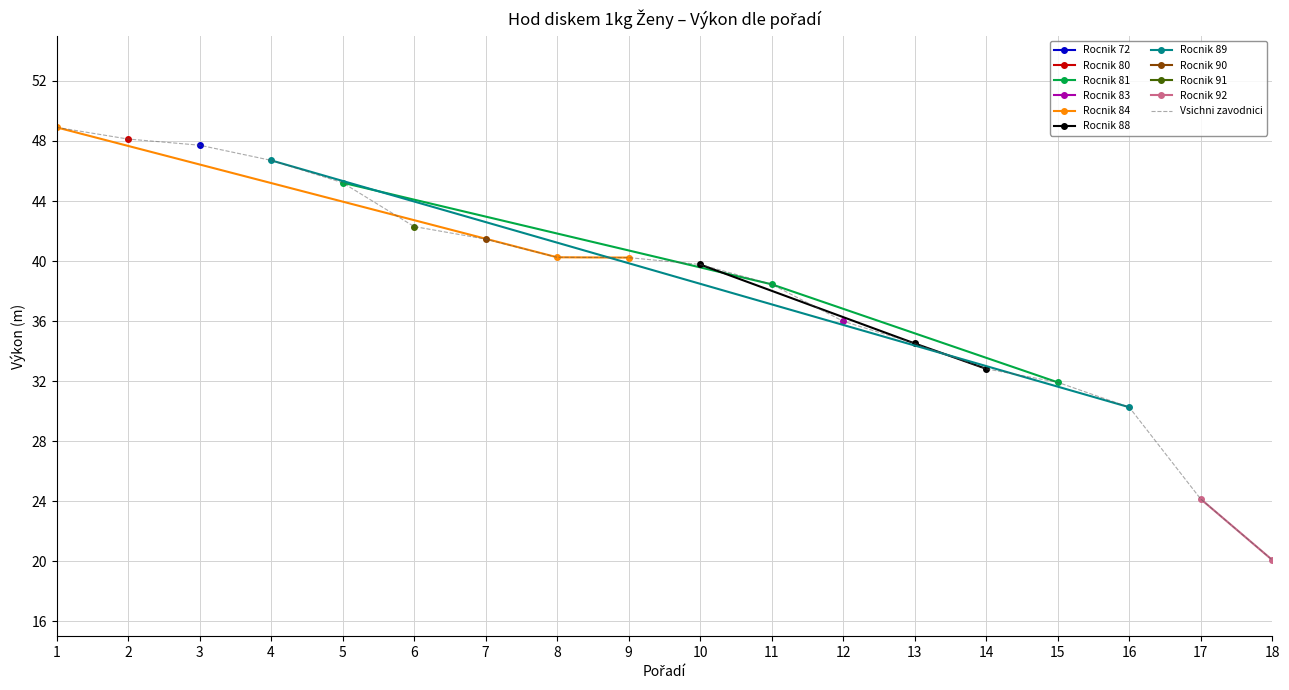

At which label is 1089 closest to 9?

9